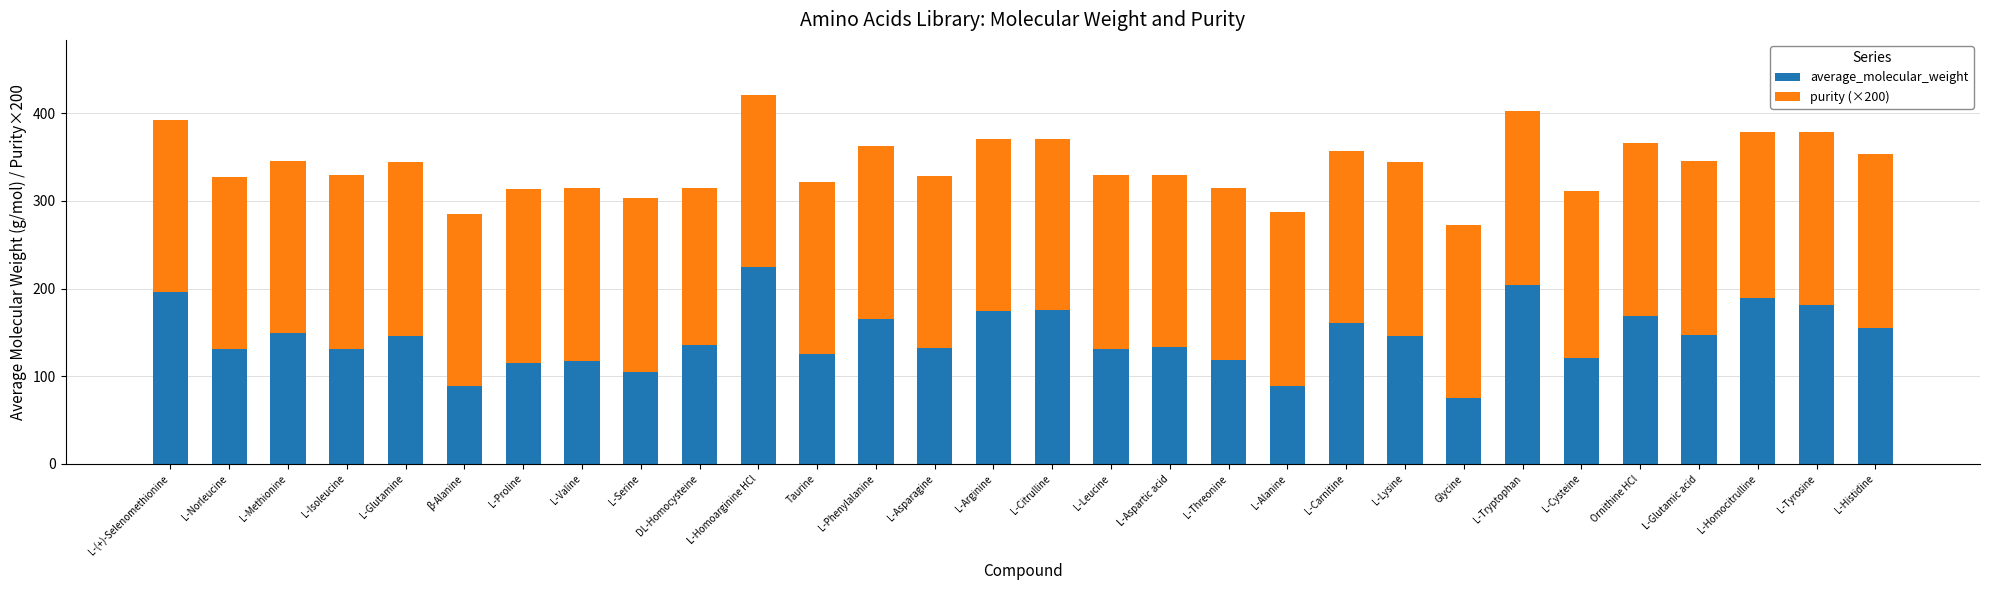

The average_molecular_weight series shows 206.0 at L-Threonine. True or false?

False